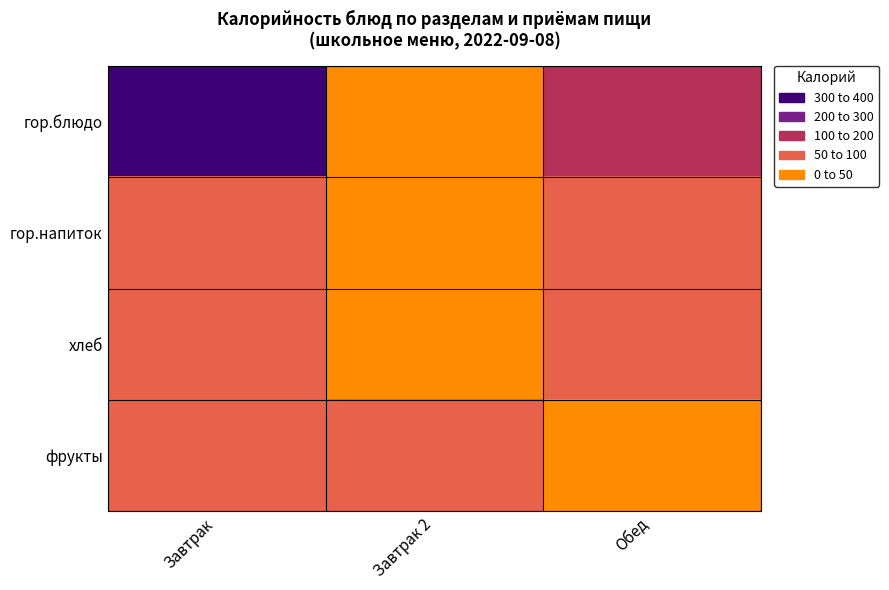

Reading right to left, what are all the values shown in this chart?

гор.блюдо: Обед=139.6	Завтрак 2=0.0	Завтрак=368.4
гор.напиток: Обед=60.0	Завтрак 2=0.0	Завтрак=60.0
хлеб: Обед=52.4	Завтрак 2=0.0	Завтрак=89.1
фрукты: Обед=5.0	Завтрак 2=75.0	Завтрак=61.1